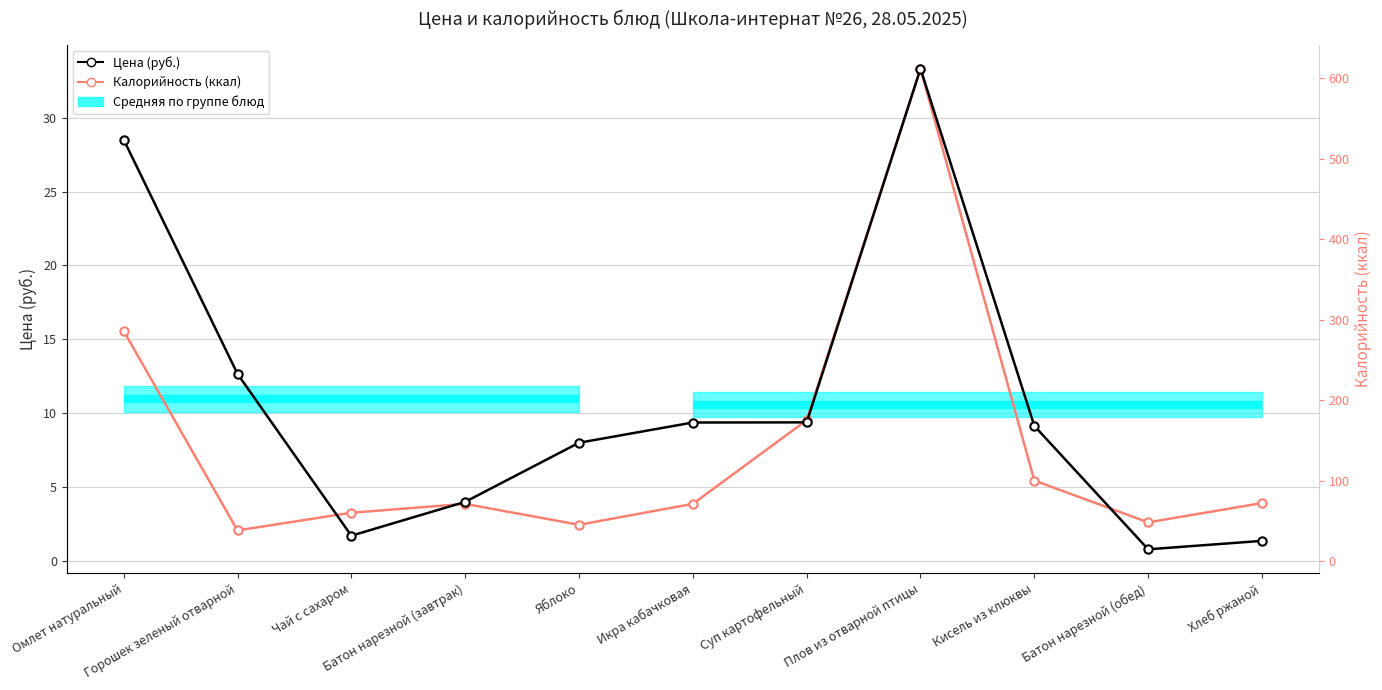

Is it true that Цена (руб.) equals 1.7 at Чай с сахаром?

True